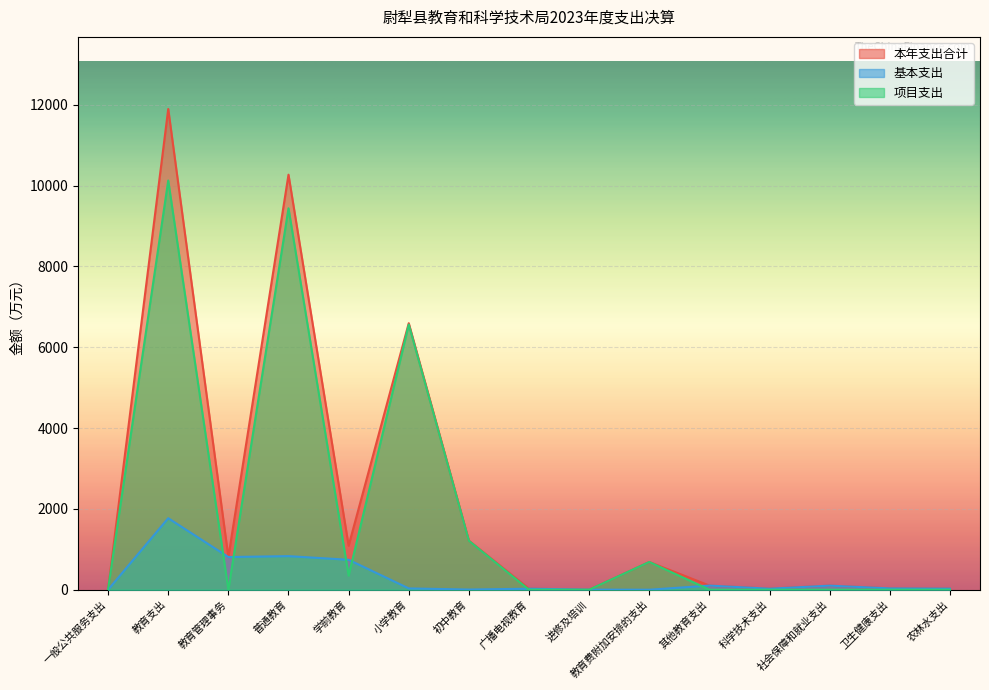

Which series ends up on top after the final intersection of 基本支出 and 项目支出?

基本支出